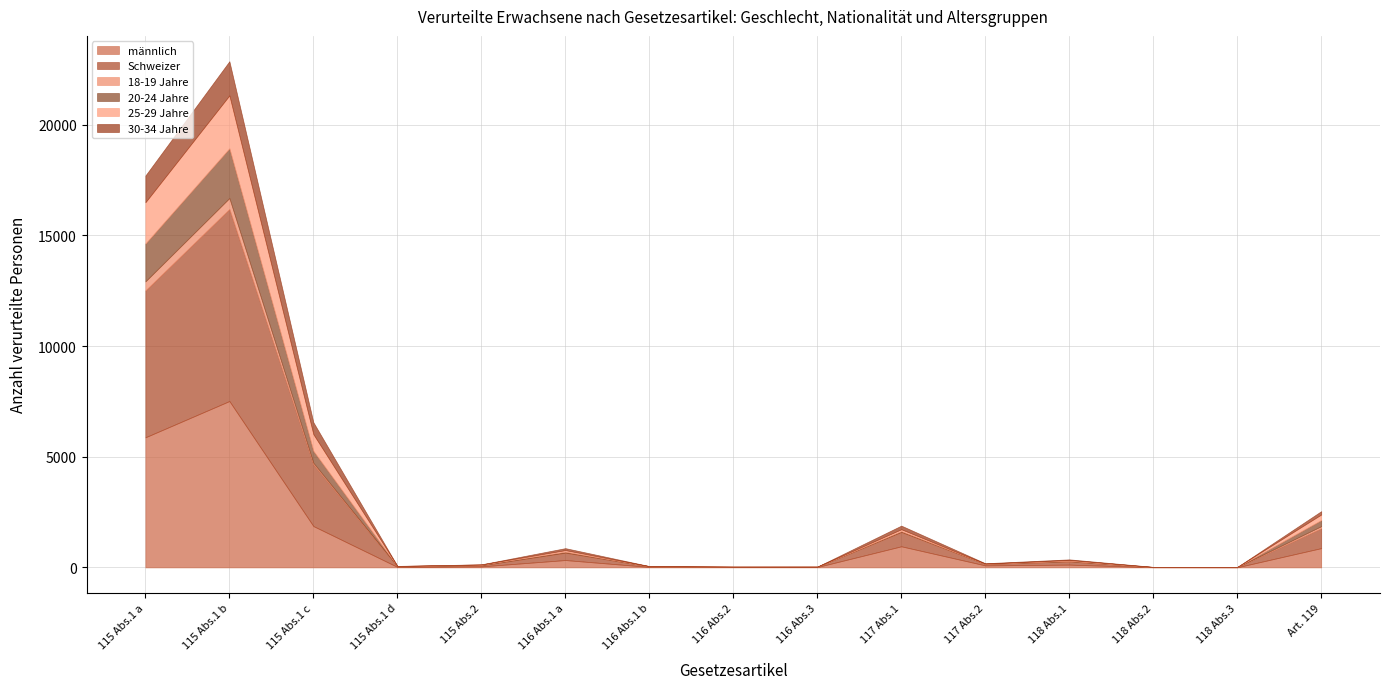

The value of männlich at 115 Abs.1 d is 23. True or false?

True